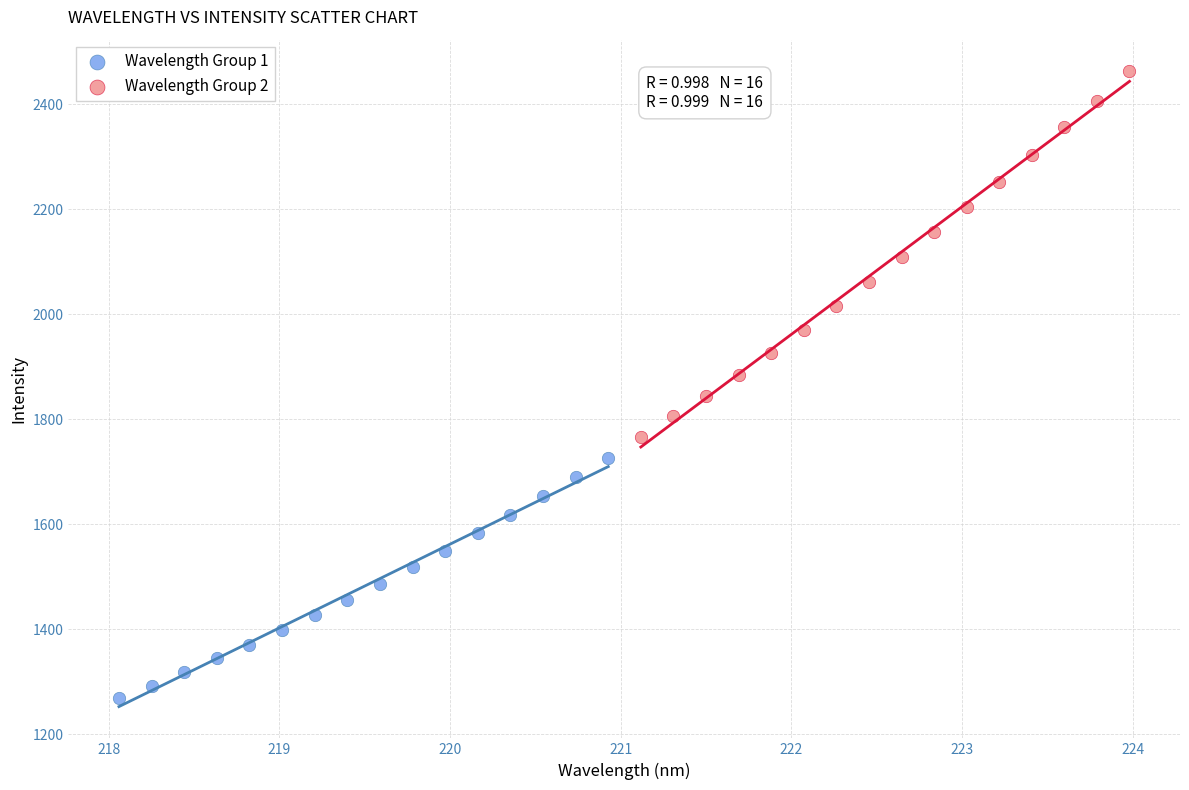

Which series reaches the minimum Y coordinate?

Wavelength Group 1